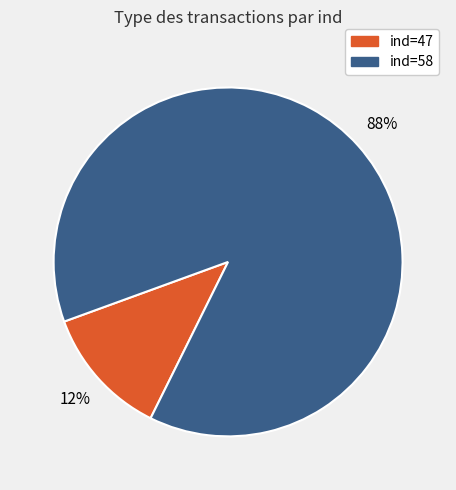

To the nearest percent, what is the average slice percentage?

50%